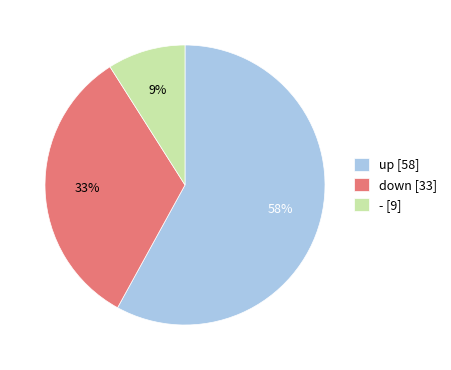

To the nearest percent, what is the difference between the largest and smallest slice percentages?

49%